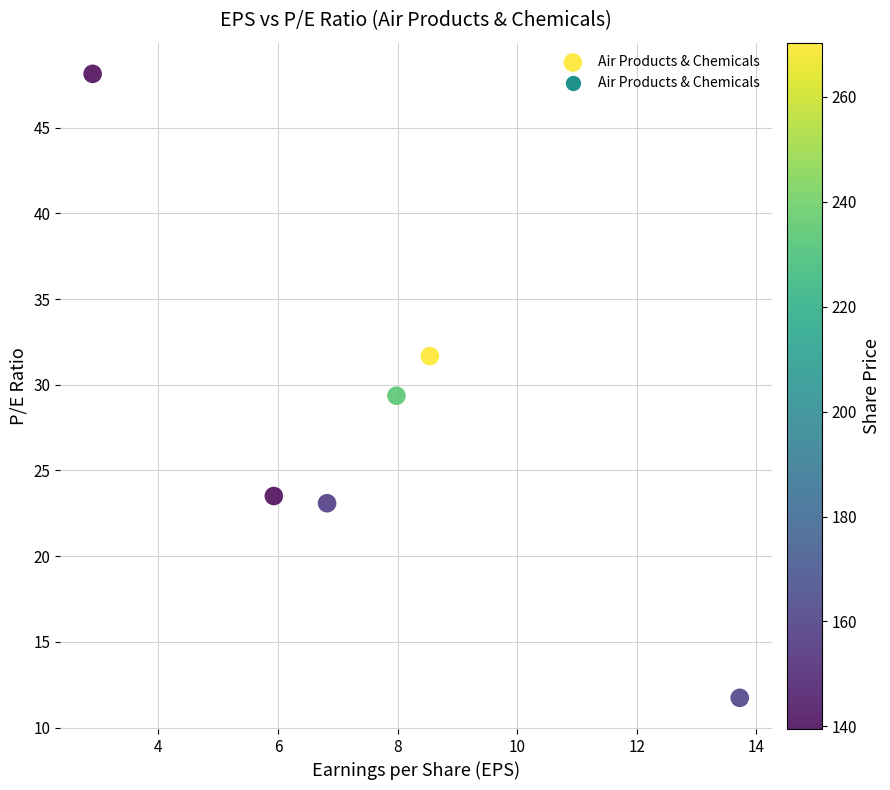

What is the average Y value?

27.9